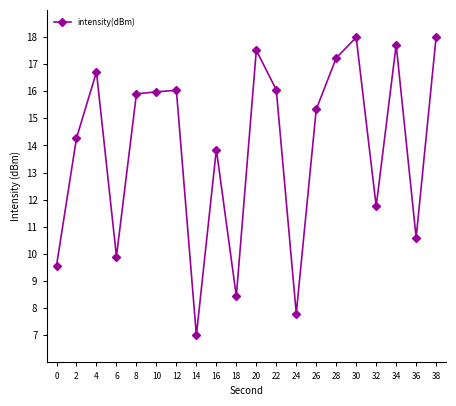

Between 8 and 30, which is larger?

30